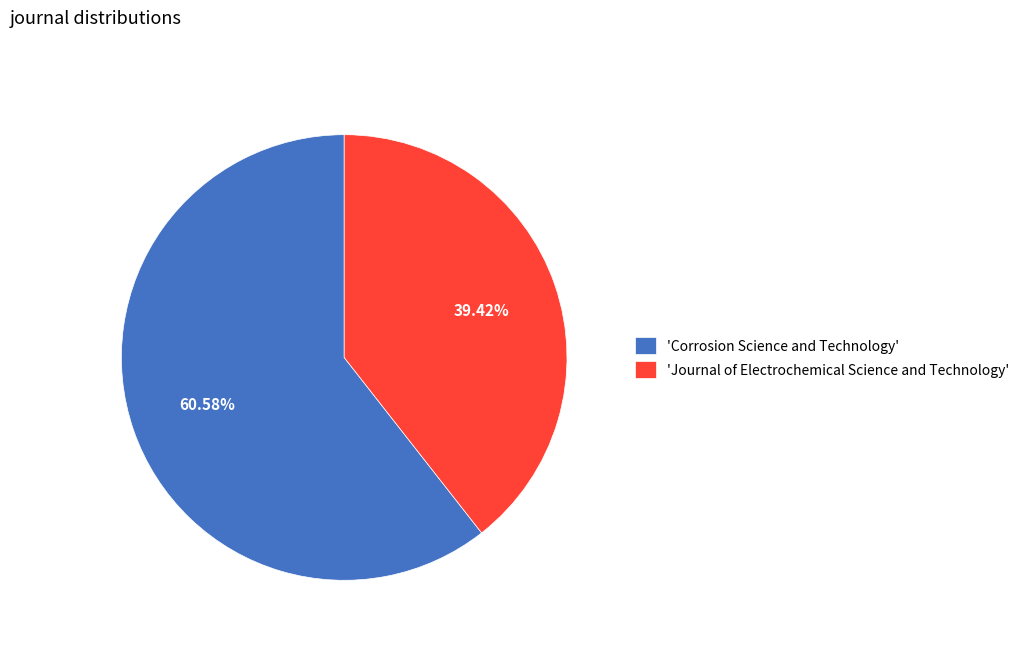

Rank the categories by value from highest to lowest.

'Corrosion Science and Technology', 'Journal of Electrochemical Science and Technology'